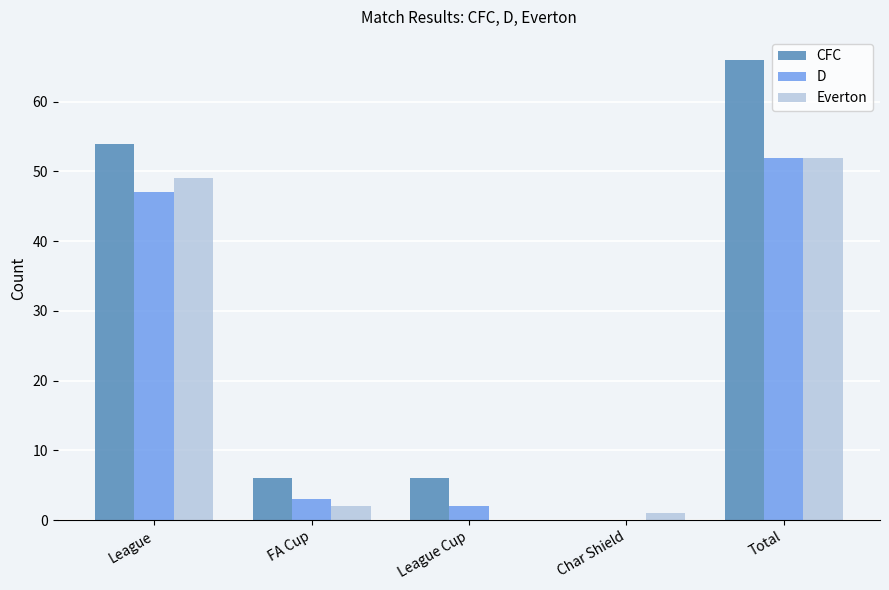

What is the sum of the CFC values at League Cup and League?

60